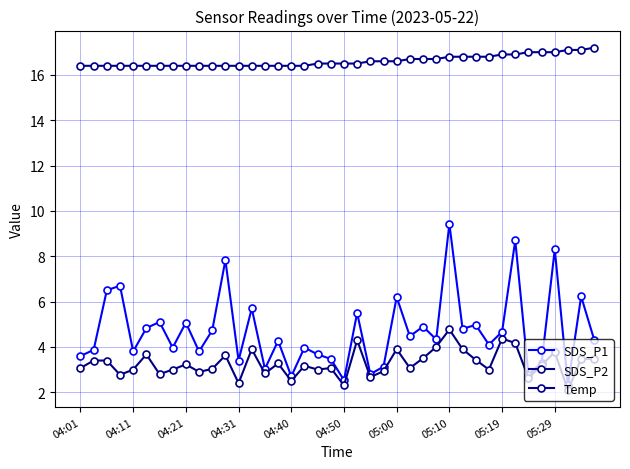

At how many categories does at least one series exceed 15?

40